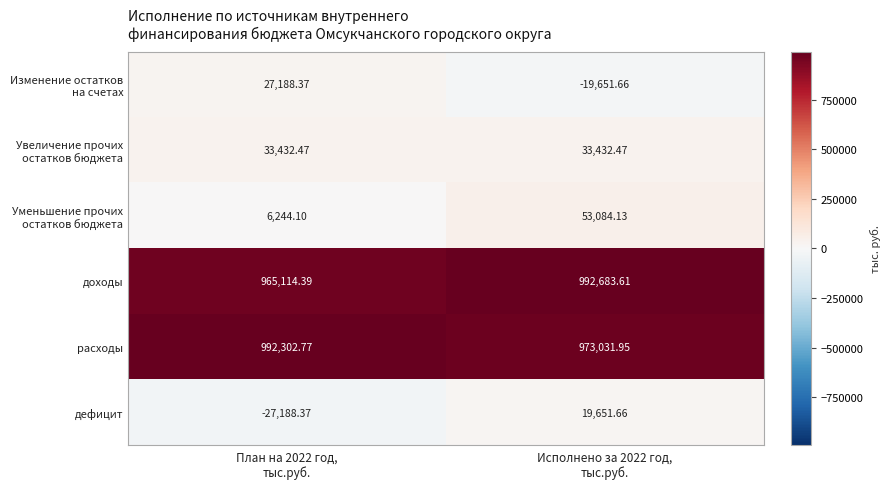

Which series has the largest total across all categories?

расходы